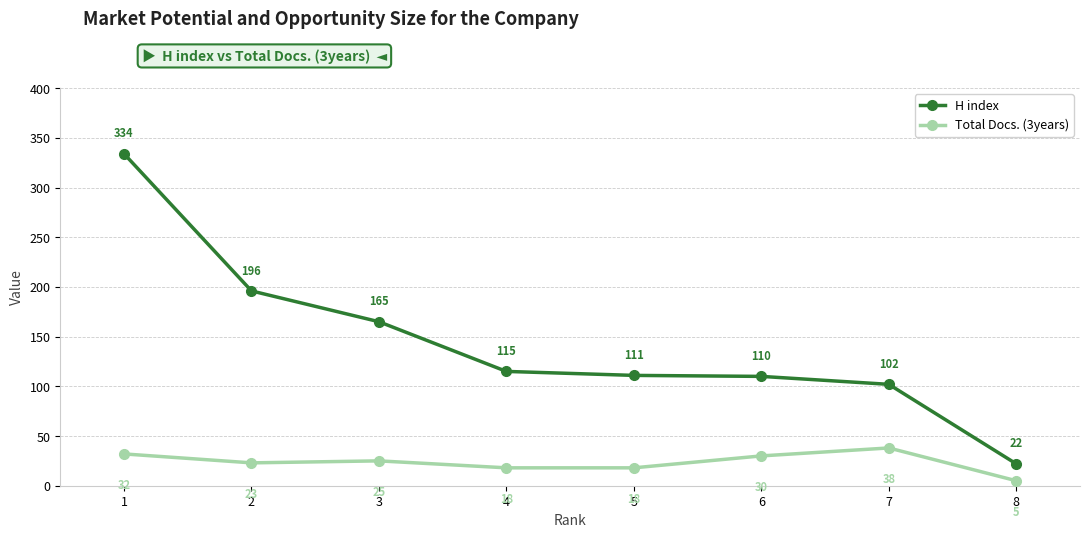

The H index series shows 102 at 7. True or false?

True